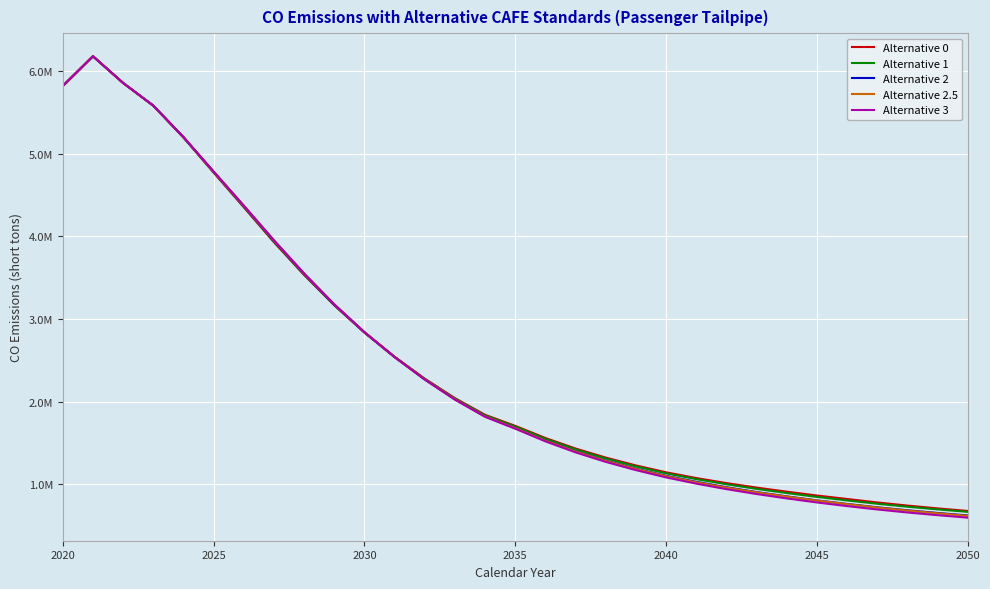

What is the average value of the Alternative 2 series?

2454890.5